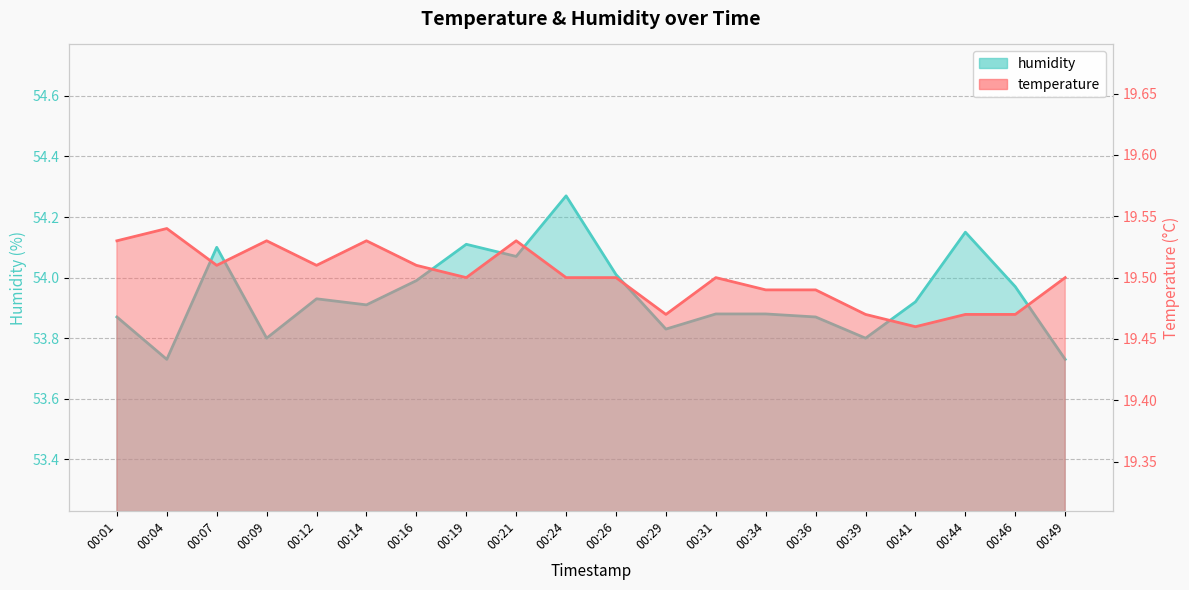

What is the average value of the humidity series?

53.9